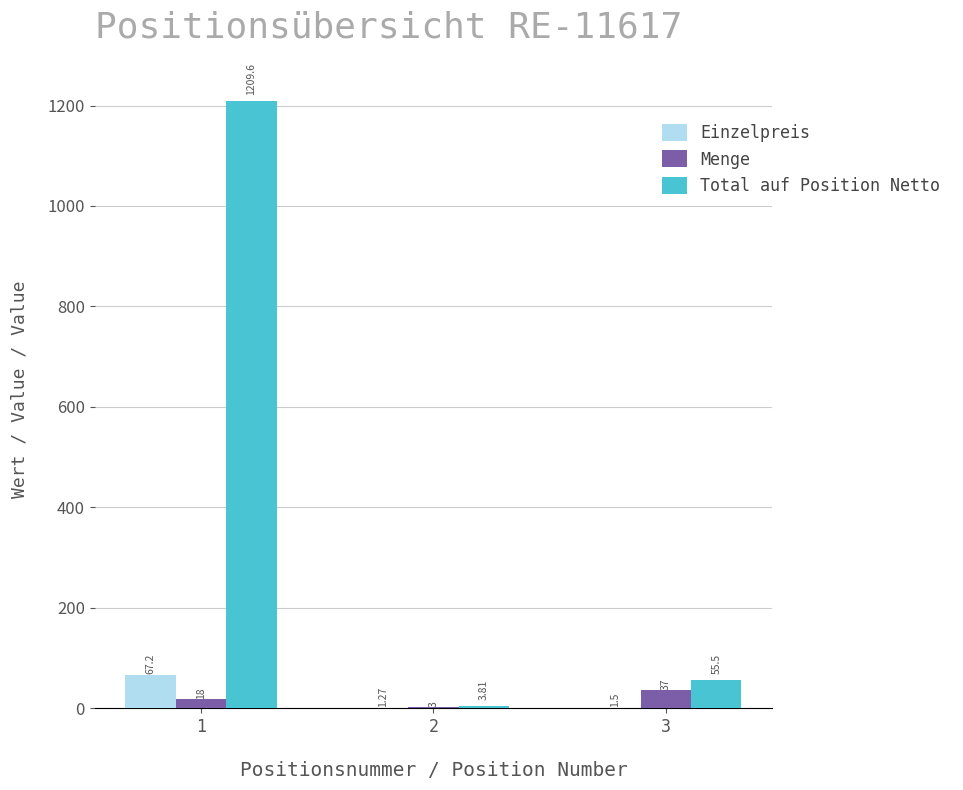

Where does the Total auf Position Netto series first go above 55?

1